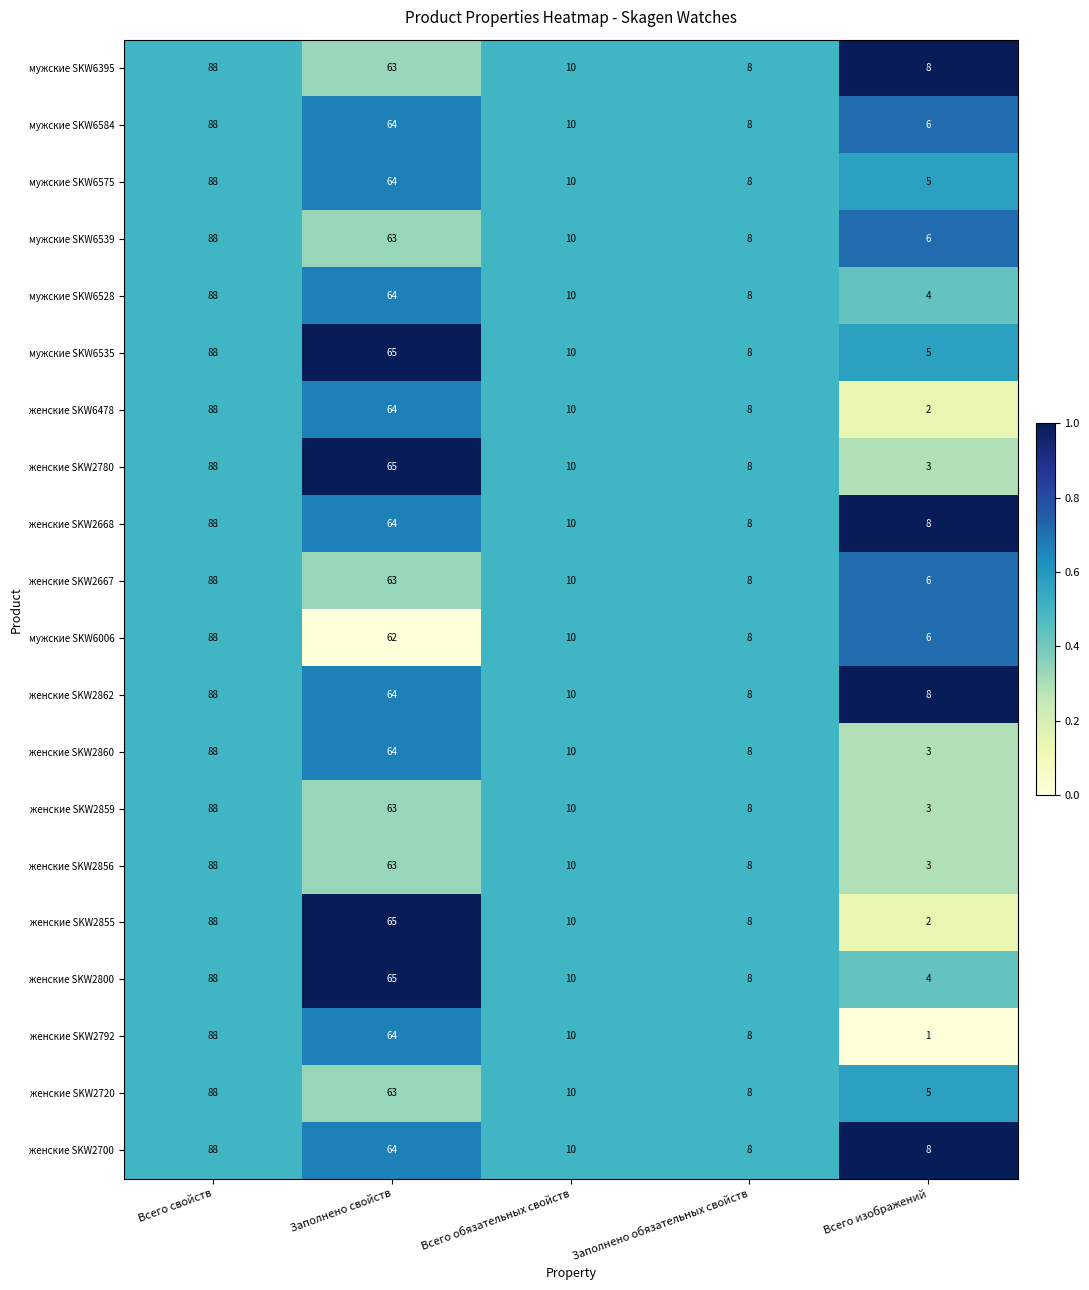

True or false: женские SKW2668 has a value of 10 at Всего обязательных свойств.

True